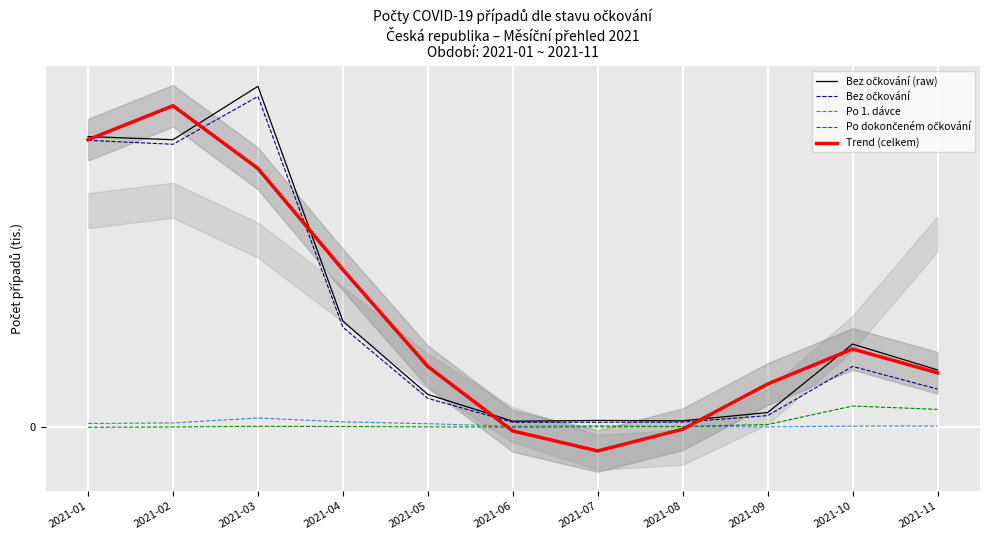

Which series has the widest spread of values?

Trend (celkem)